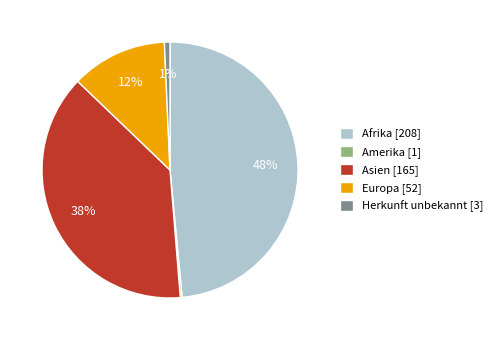

Does Europa account for over 50% of the chart?

No